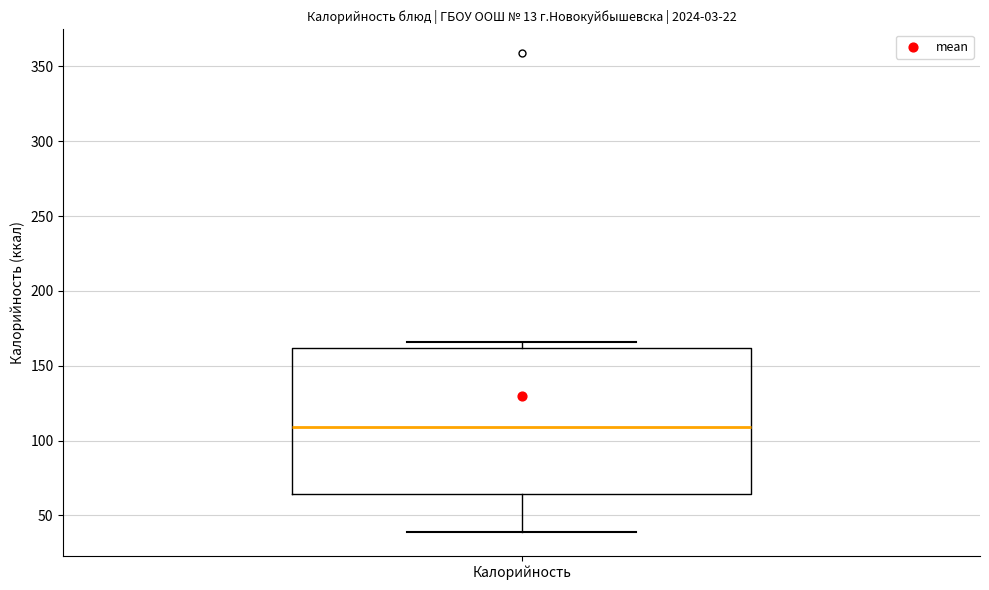

Transcribe this box plot: give where the median line is, the range the box spans, and where the two whiskers end, as read against the y-axis. The values are not printed on the chart, so give them approximately, as read against the axis.

median 110, box 65 to 160, whiskers 40 to 165